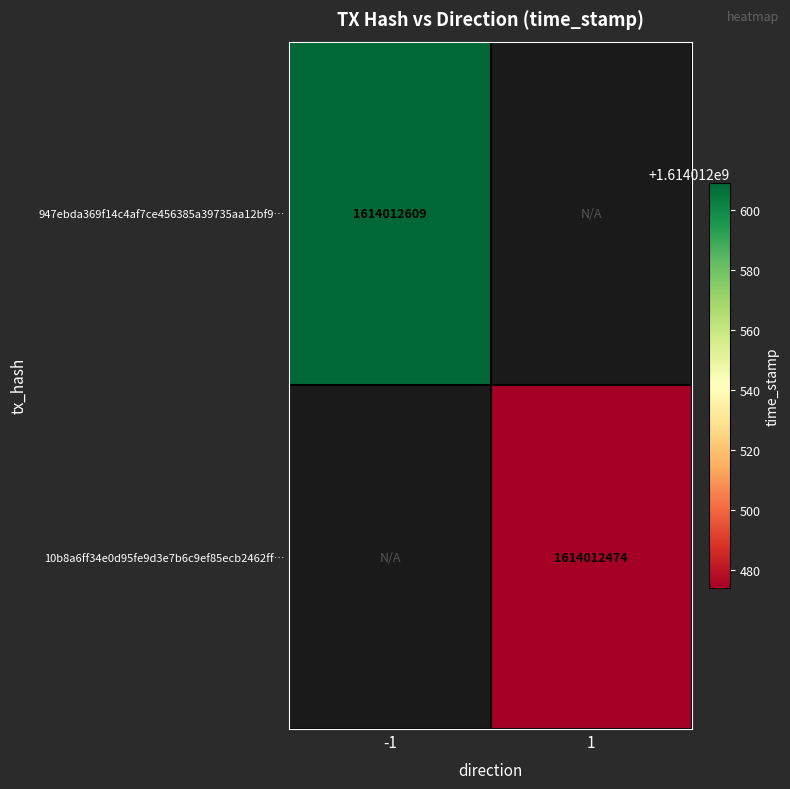

Is it true that 10b8a6ff34e0d95fe9d3e7b6c9ef85ecb2462ff… equals 1614012474 at 1?

True